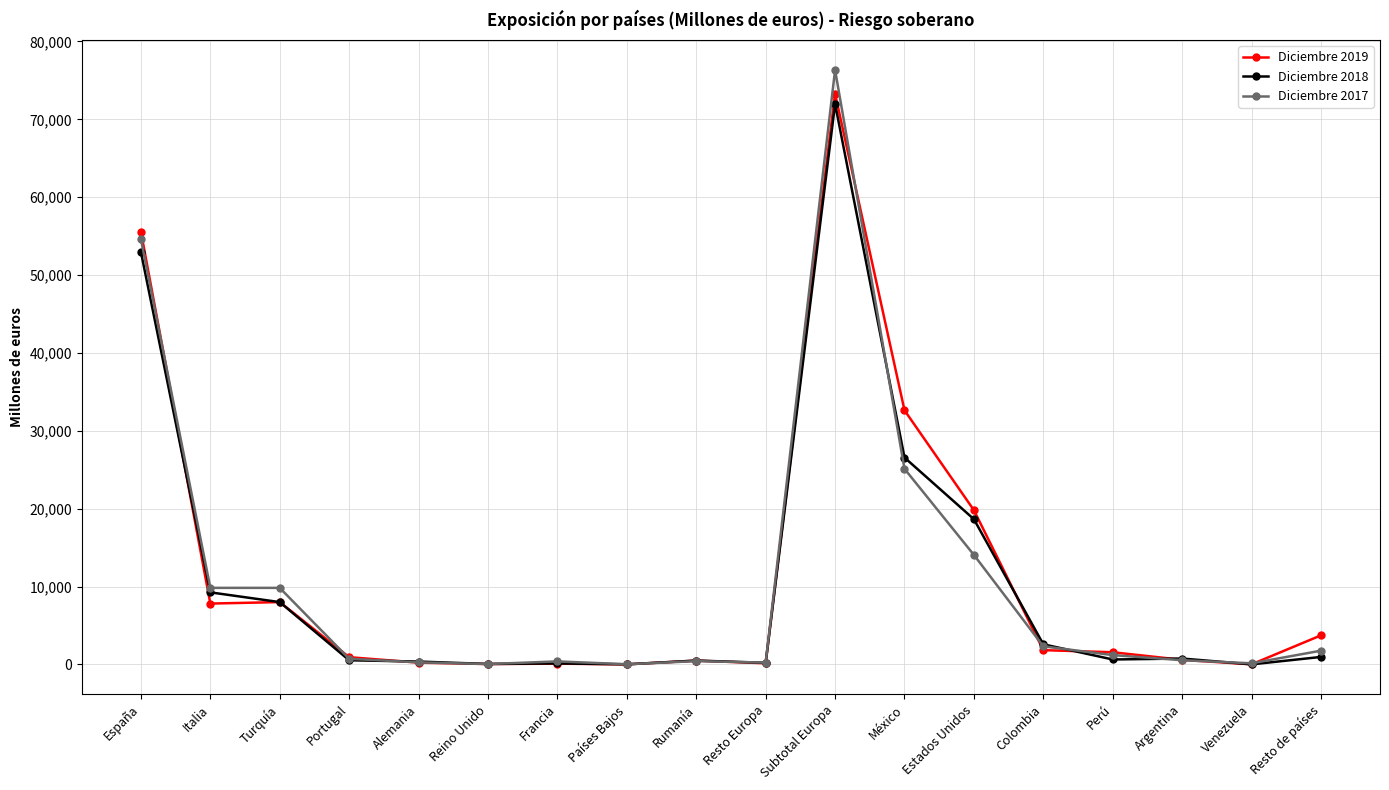

Does the chart display data point markers on the line(s)?

Yes